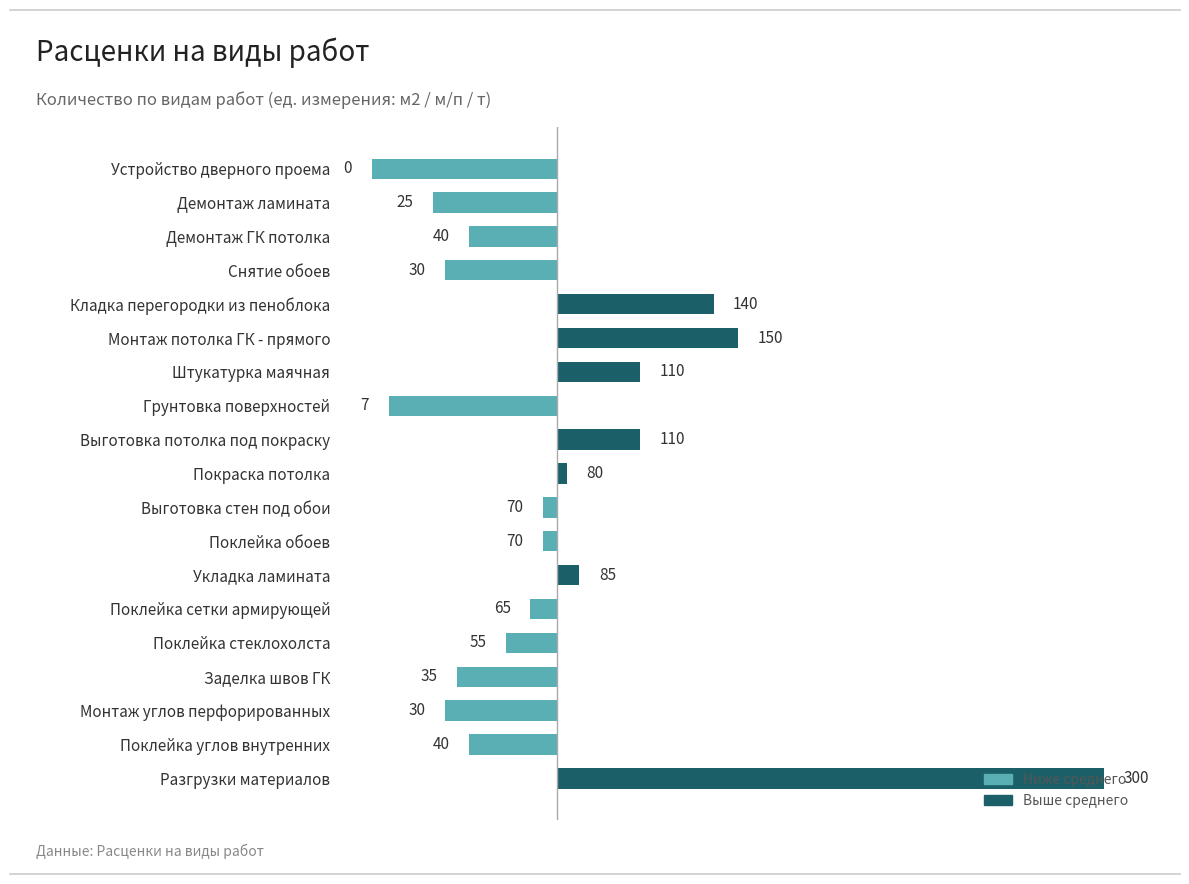

How many bars are there in total?

19